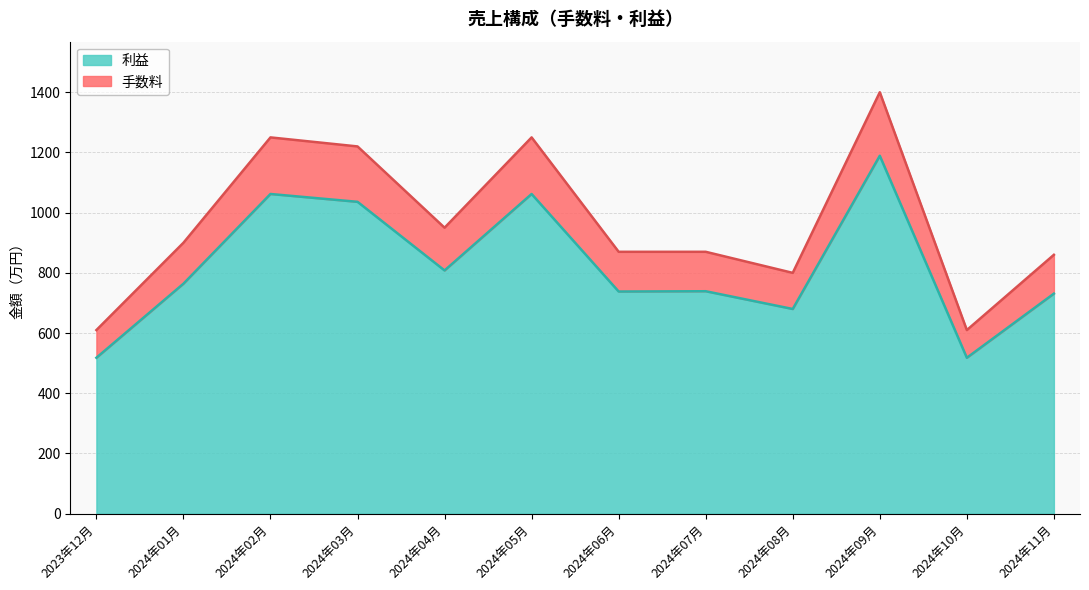

What is the difference between the 利益 values at 2024年08月 and 2024年06月?

58